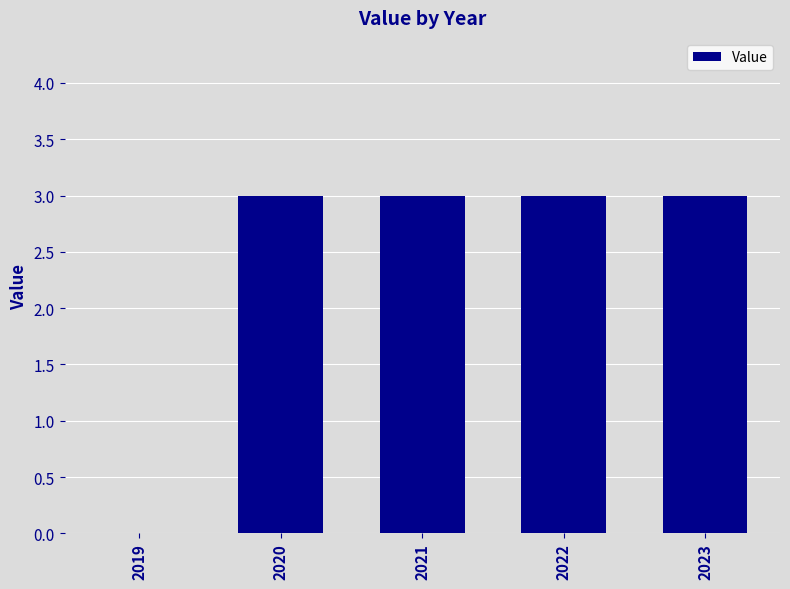

What is the sum of the values at 2019 and 2020?

3